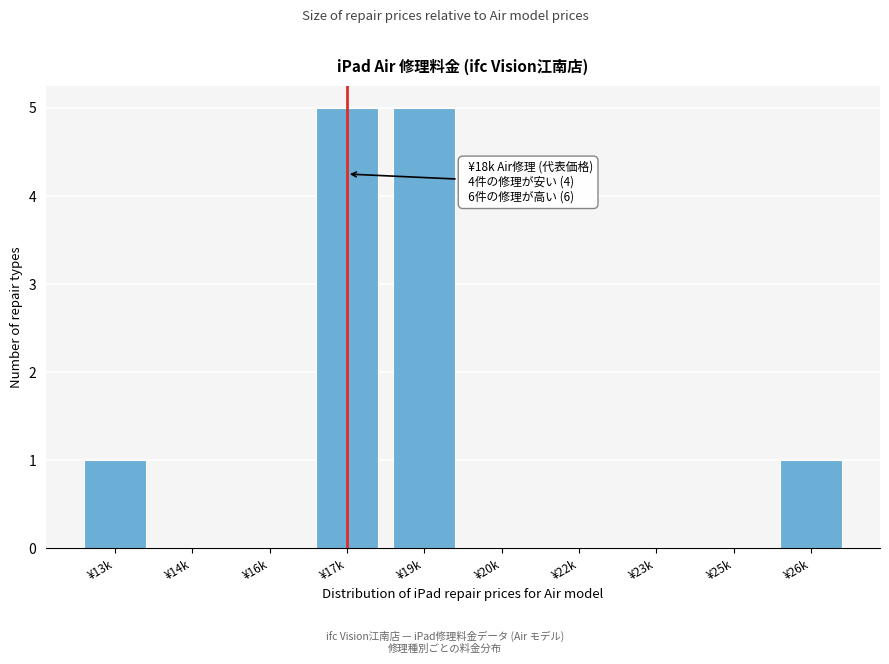

Reading right to left, what are all the values shown in this chart?

¥26k=1	¥25k=0	¥23k=0	¥22k=0	¥20k=0	¥19k=5	¥17k=5	¥16k=0	¥14k=0	¥13k=1